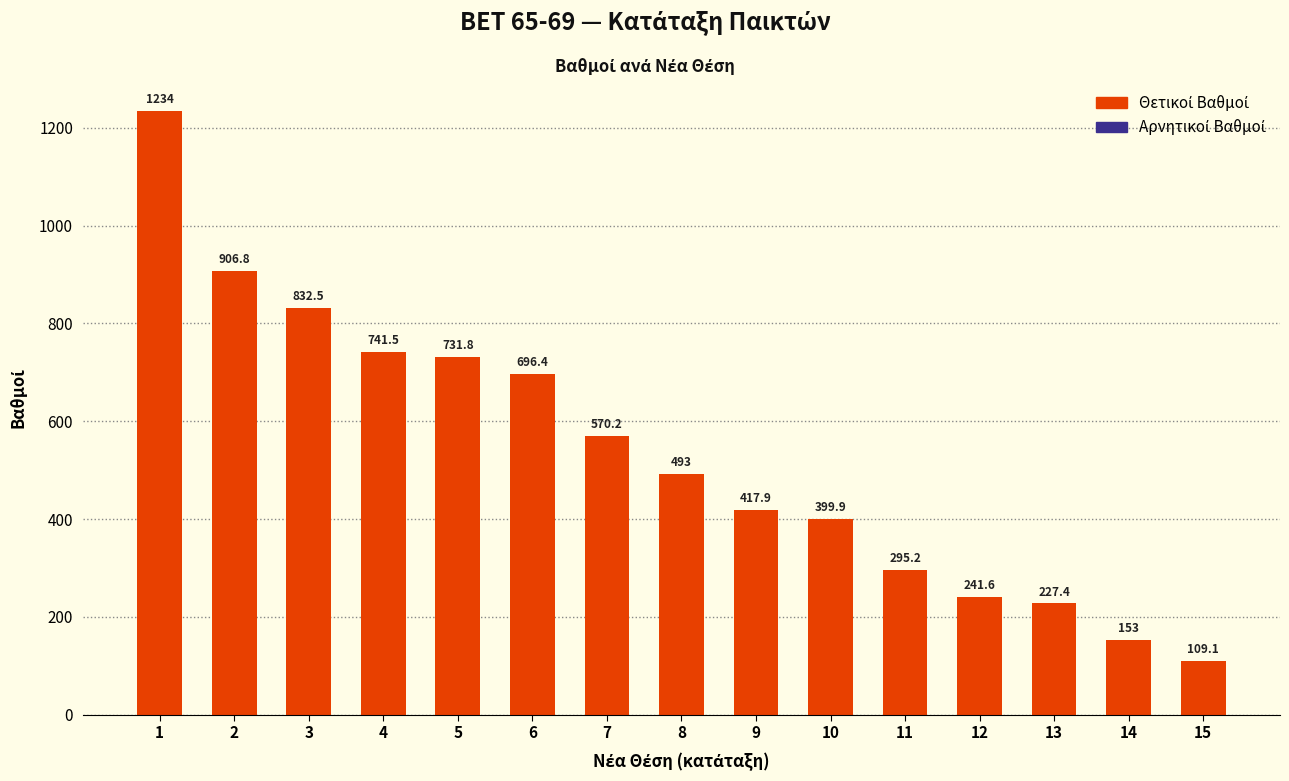

List the labels in order of value, largest first.

1, 2, 3, 4, 5, 6, 7, 8, 9, 10, 11, 12, 13, 14, 15